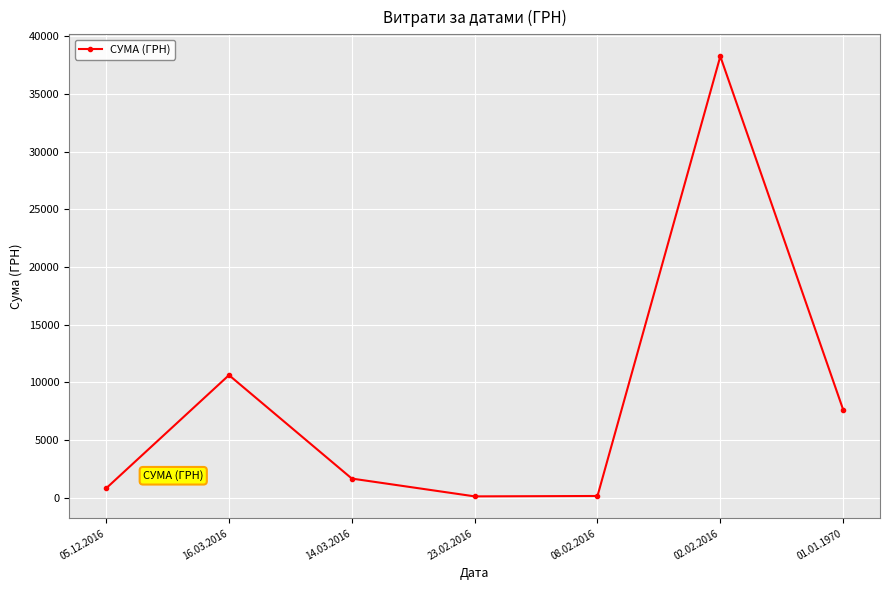

What is the maximum value shown in the chart?

38253.5